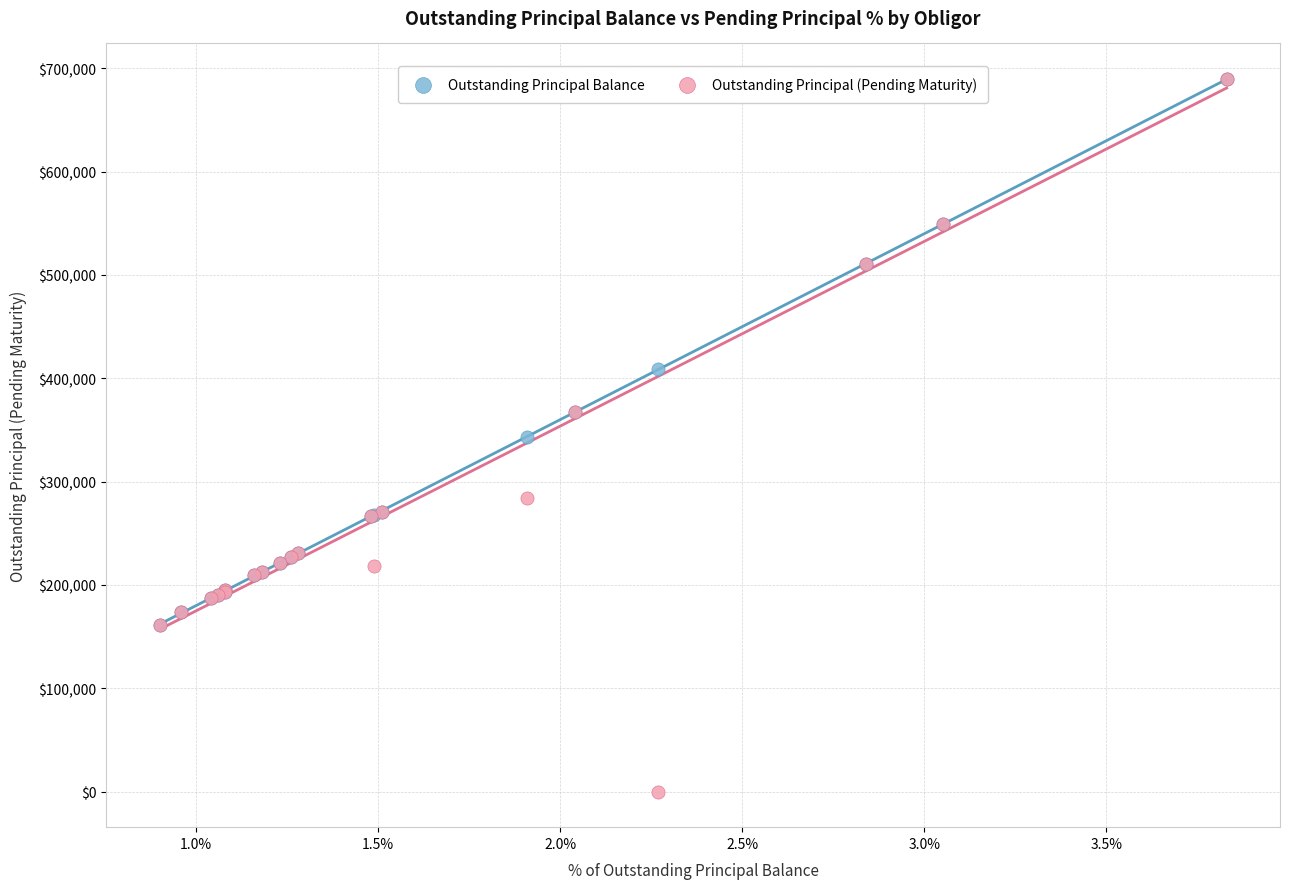

Which series has the widest spread of Y values?

Outstanding Principal (Pending Maturity)